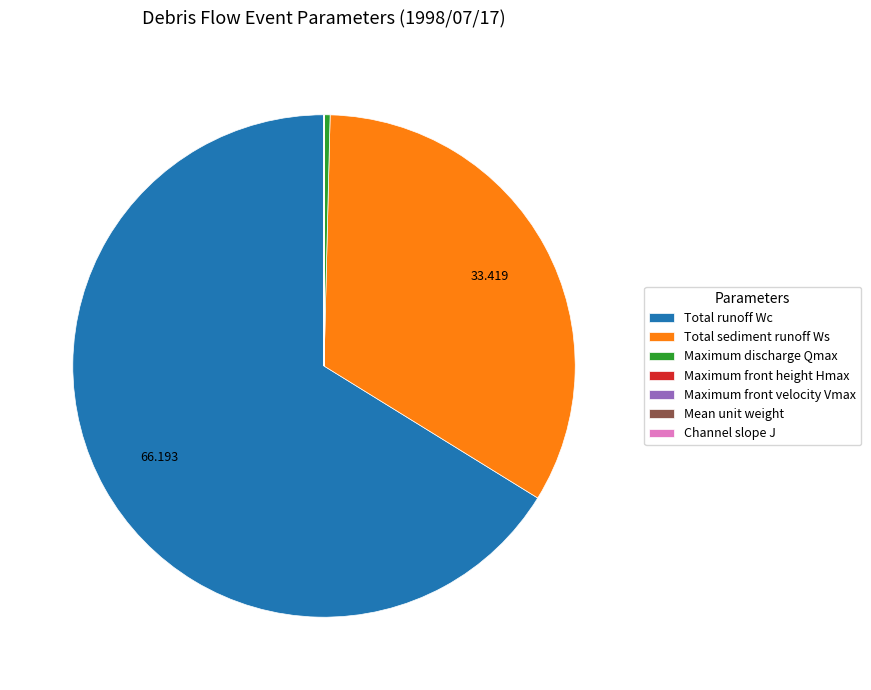

Does any single category account for the majority?

Yes